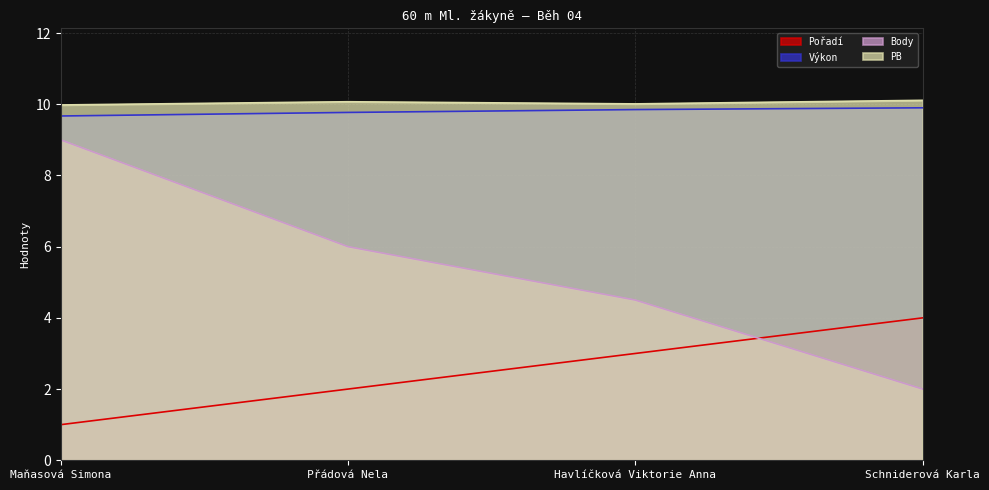

Reading left to right, extract all data points from this chart.

Pořadí: Maňasová Simona=1.0	Přádová Nela=2.0	Havlíčková Viktorie Anna=3.0	Schniderová Karla=4.0
Výkon: Maňasová Simona=9.7	Přádová Nela=9.8	Havlíčková Viktorie Anna=9.8	Schniderová Karla=9.9
Body: Maňasová Simona=9.0	Přádová Nela=6.0	Havlíčková Viktorie Anna=4.5	Schniderová Karla=2.0
PB: Maňasová Simona=10.0	Přádová Nela=10.1	Havlíčková Viktorie Anna=10.0	Schniderová Karla=10.1